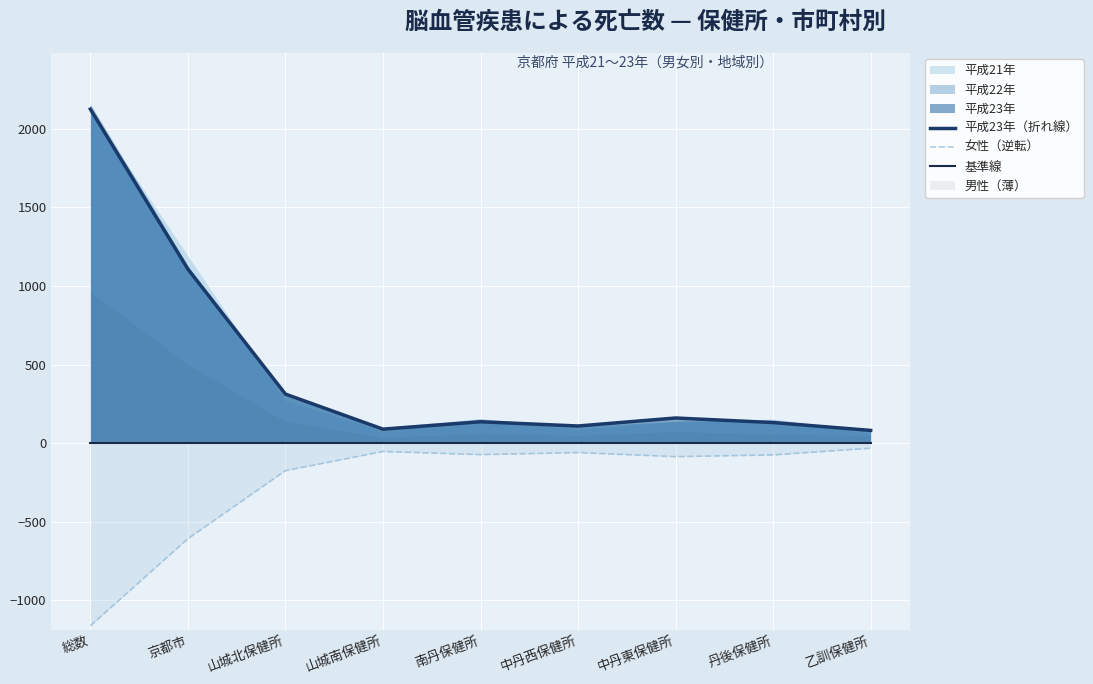

Reading right to left, transcribe all the data shown in this chart.

平成23年（折れ線）: 81	131	160	109	136	89	312	1107	2125
女性（逆転）: -32	-75	-86	-60	-73	-53	-175	-608	-1162
基準線: 0	0	0	0	0	0	0	0	0